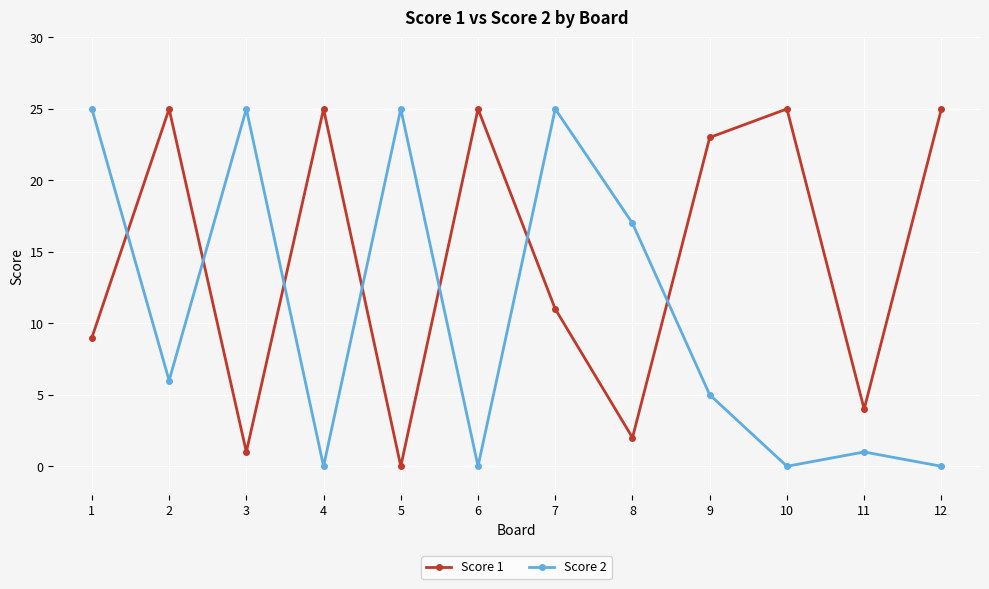

Which category has the lowest value in the Score 1 series?

5